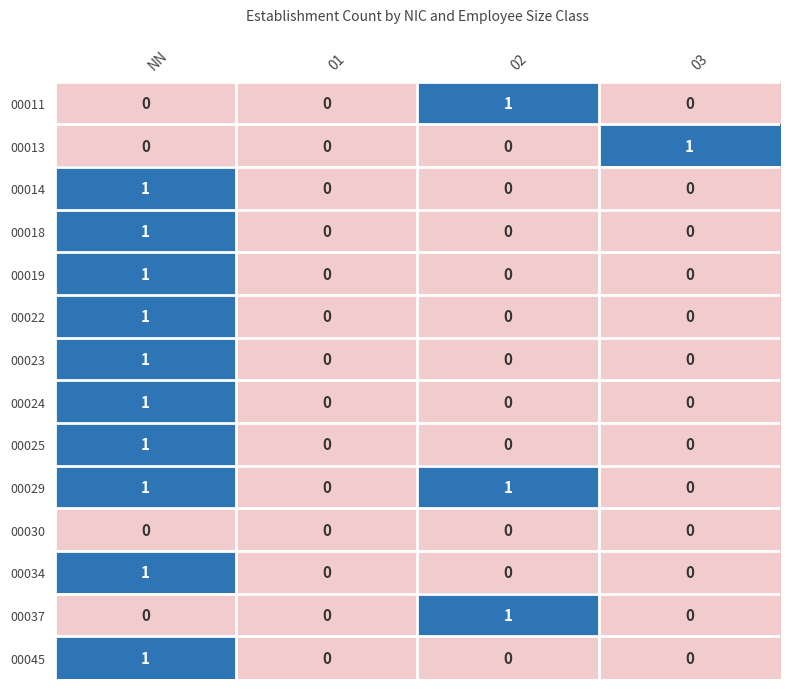

What is the total value across all series at 02?

3